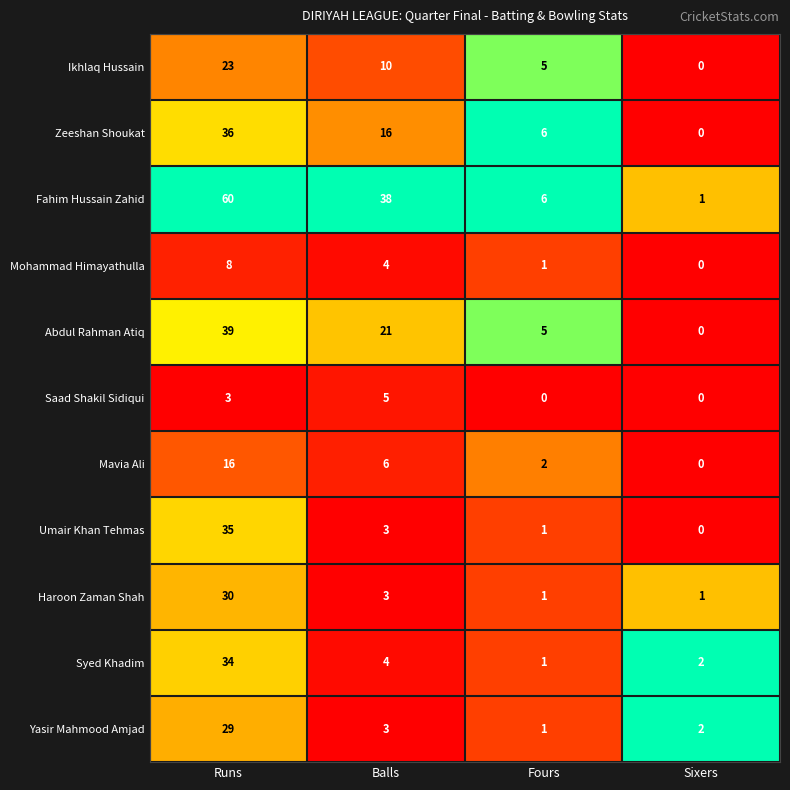

At which label is Yasir Mahmood Amjad closest to 15?

Balls